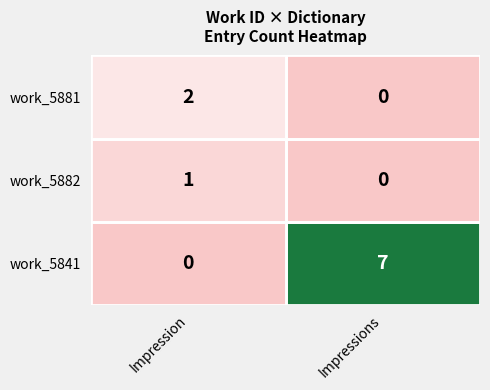

Is it true that work_5841 equals 7 at Impressions?

True